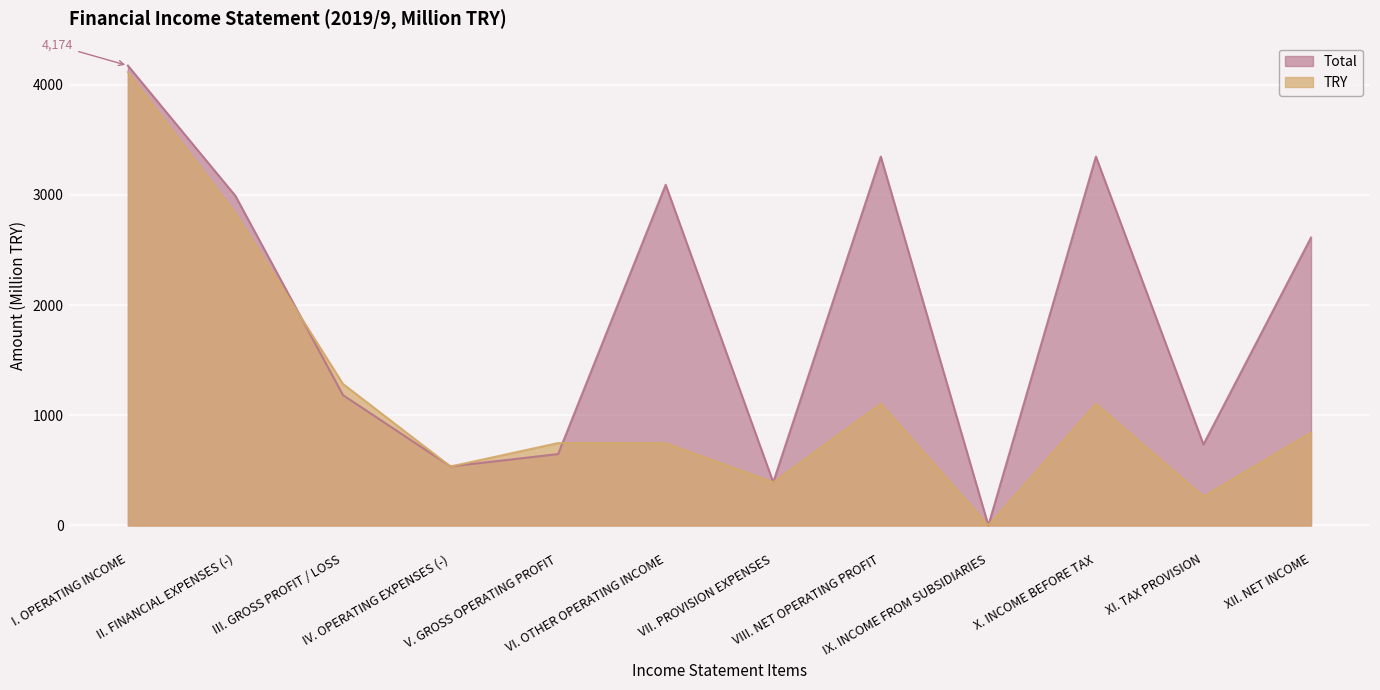

At which category is the sum across all series the highest?

I. OPERATING INCOME